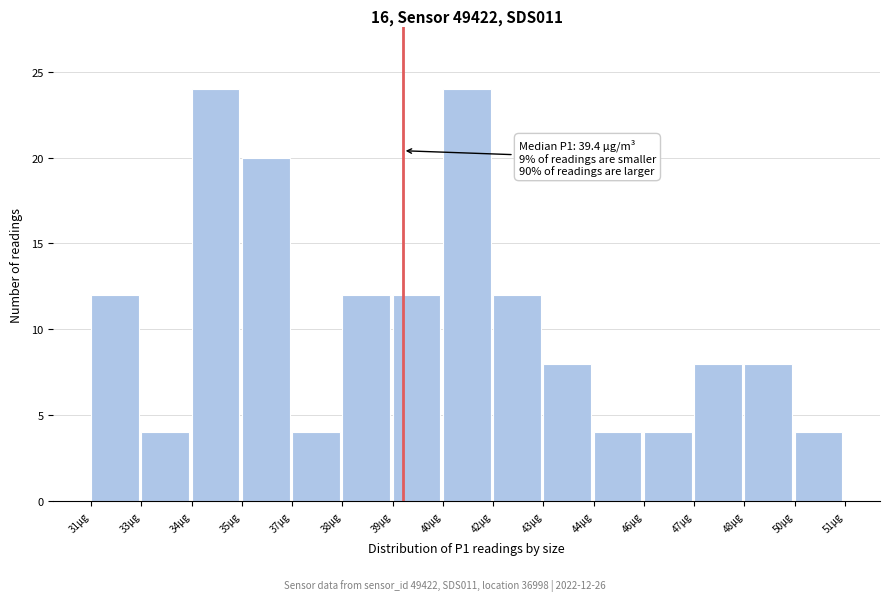

Reading left to right, extract all data points from this chart.

31µg=12	33µg=4	34µg=24	35µg=20	37µg=4	38µg=12	39µg=12	40µg=24	42µg=12	43µg=8	44µg=4	46µg=4	47µg=8	48µg=8	50µg=4